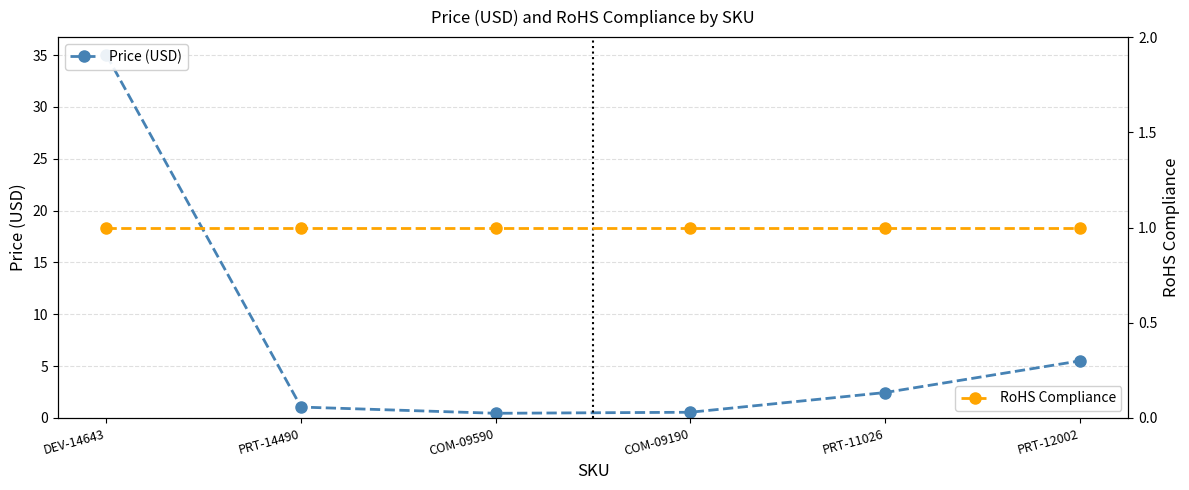

Between which two adjacent categories do RoHS Compliance and Price (USD) first intersect?

PRT-14490 and COM-09590